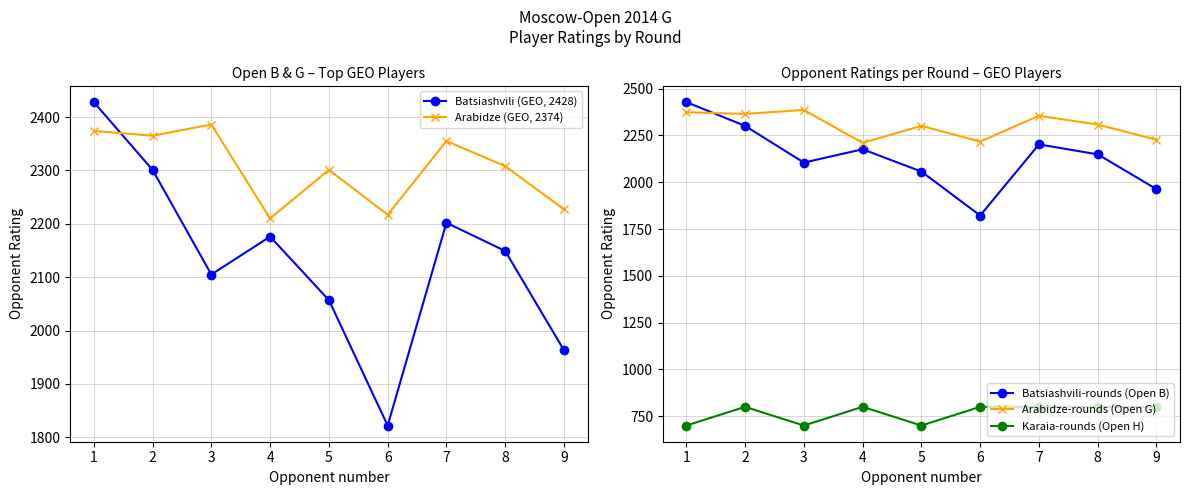

True or false: Arabidze-rounds (Open G) and Arabidze (GEO, 2374) cross at least once.

False